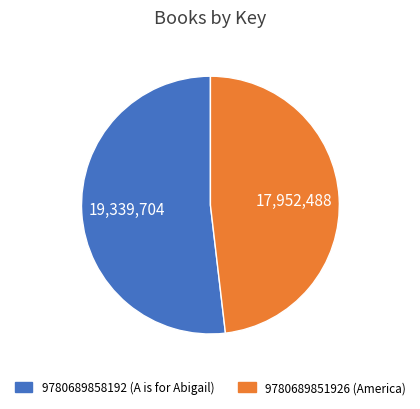

Does 9780689858192 represent more than half of the total?

Yes